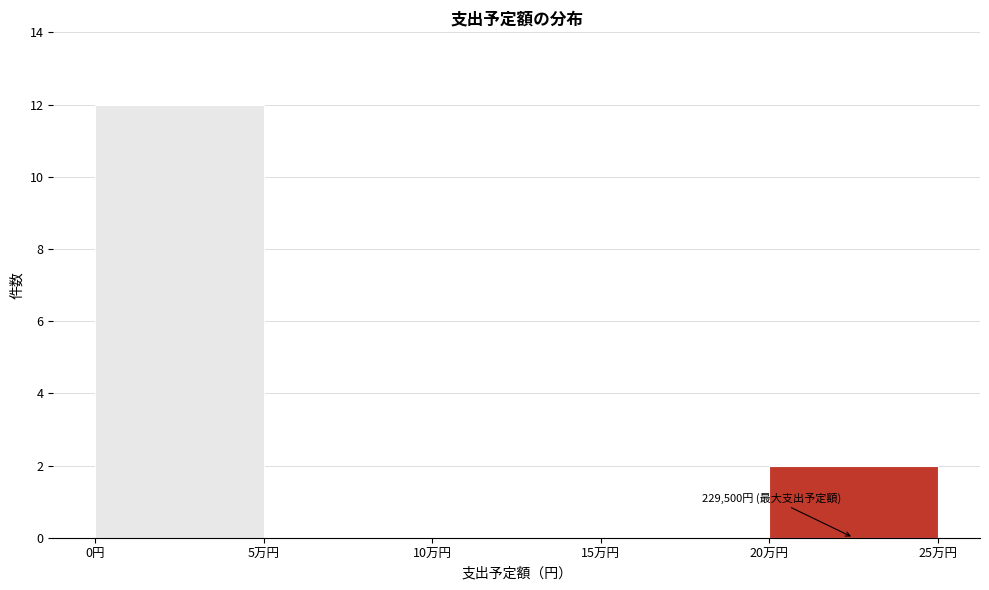

Reading left to right, transcribe all the data shown in this chart.

0円=12	5万円=0	10万円=0	15万円=0	20万円=2